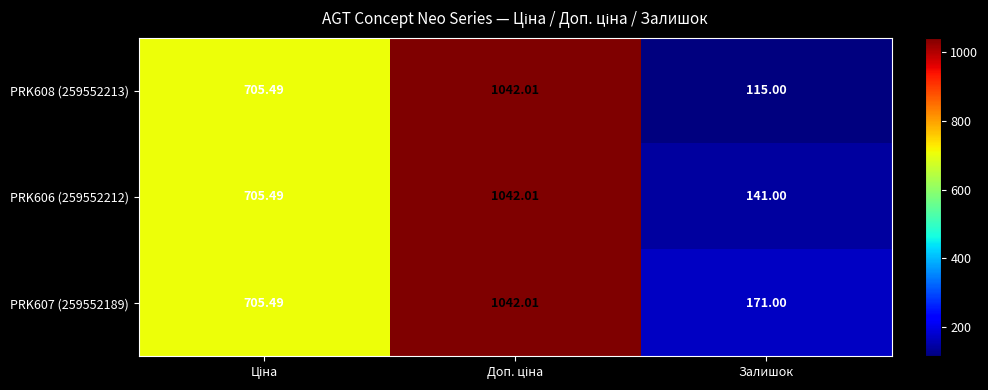

At which category does the chart reach its minimum across all series?

Залишок